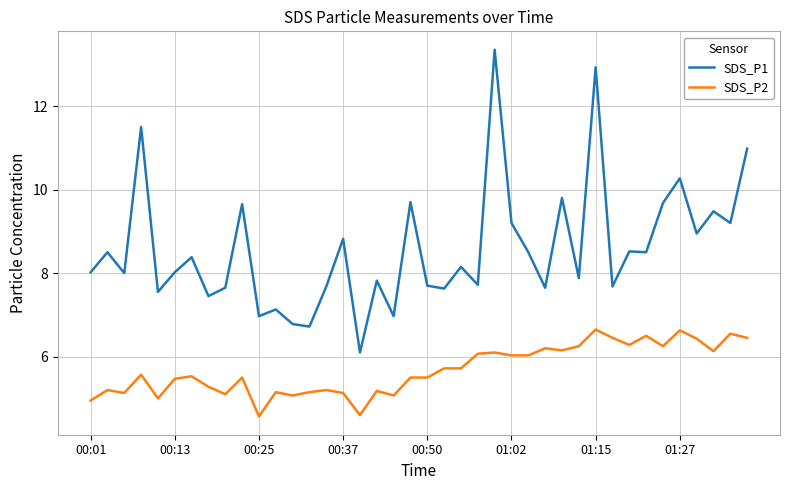

Which series has the largest total across all categories?

SDS_P1